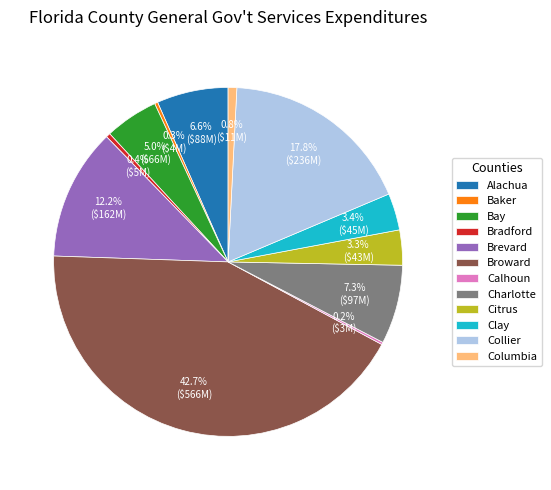

Which category has the biggest portion of the pie?

Broward